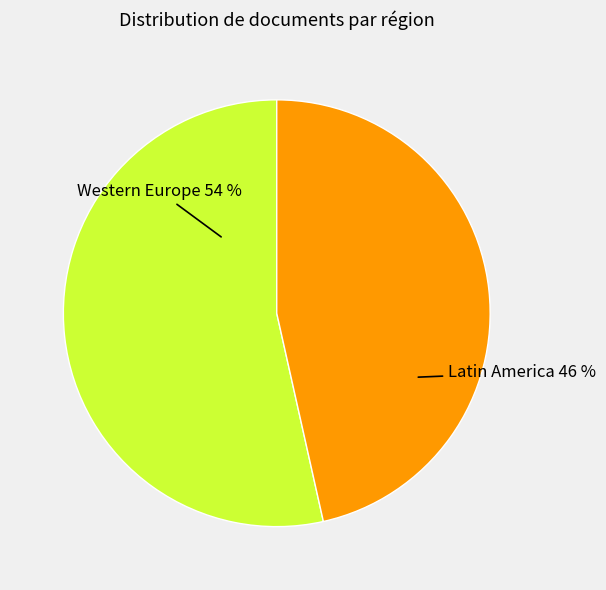

Which slice is the smallest?

Latin America 46 %